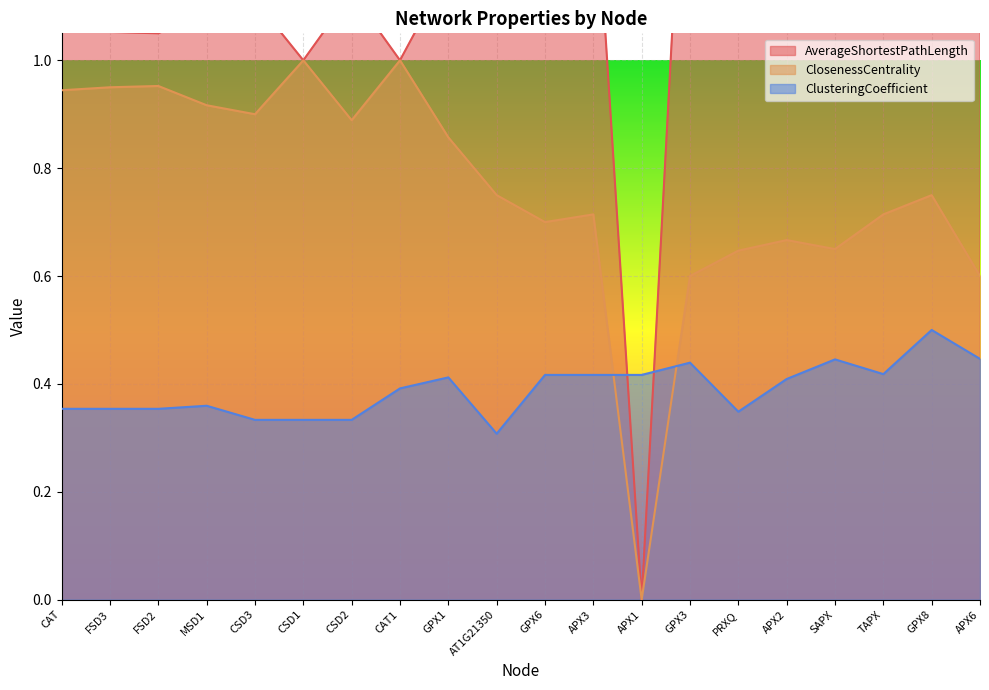

In ClusteringCoefficient, how many points are lower than both neighbors (excluding endpoints)?

3